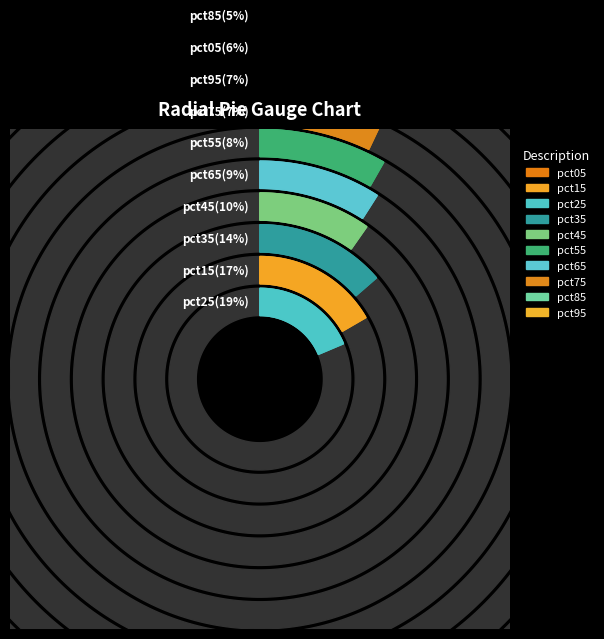

Count the number of slices in the pie.

10